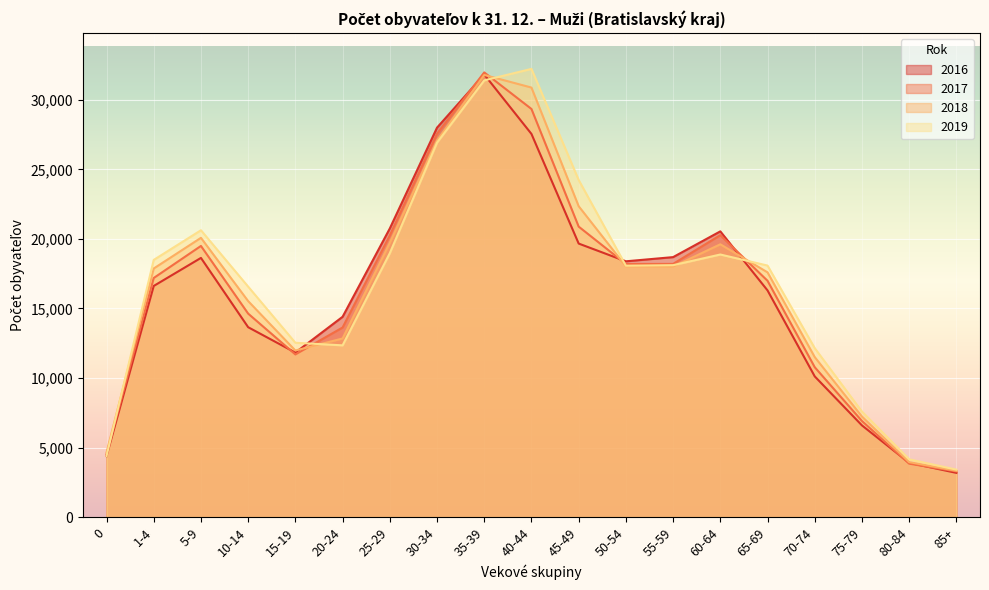

Read the 2016 value at 25-29, to the nearest 100.

20700